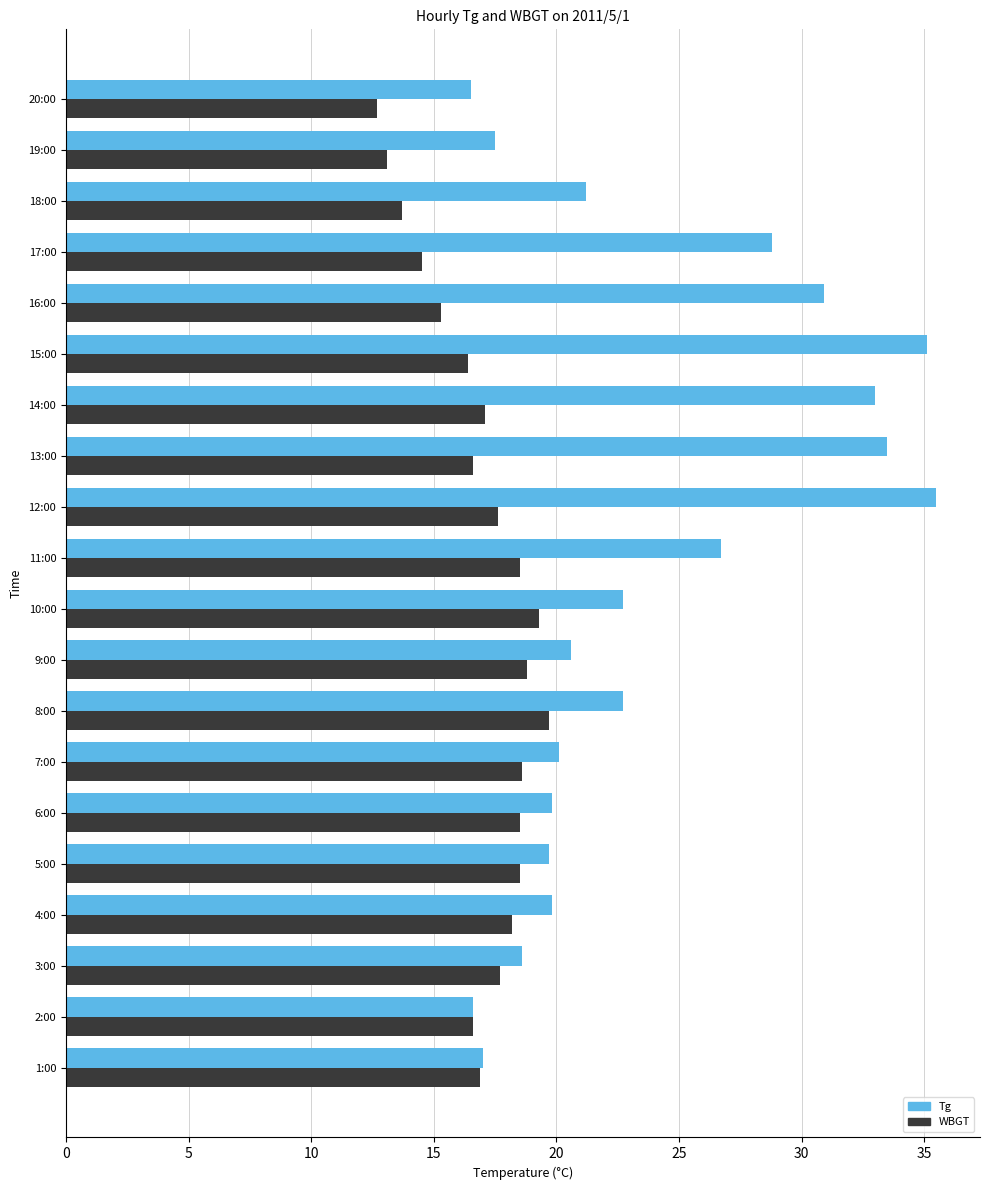

Read the WBGT value at 2:00.

16.6